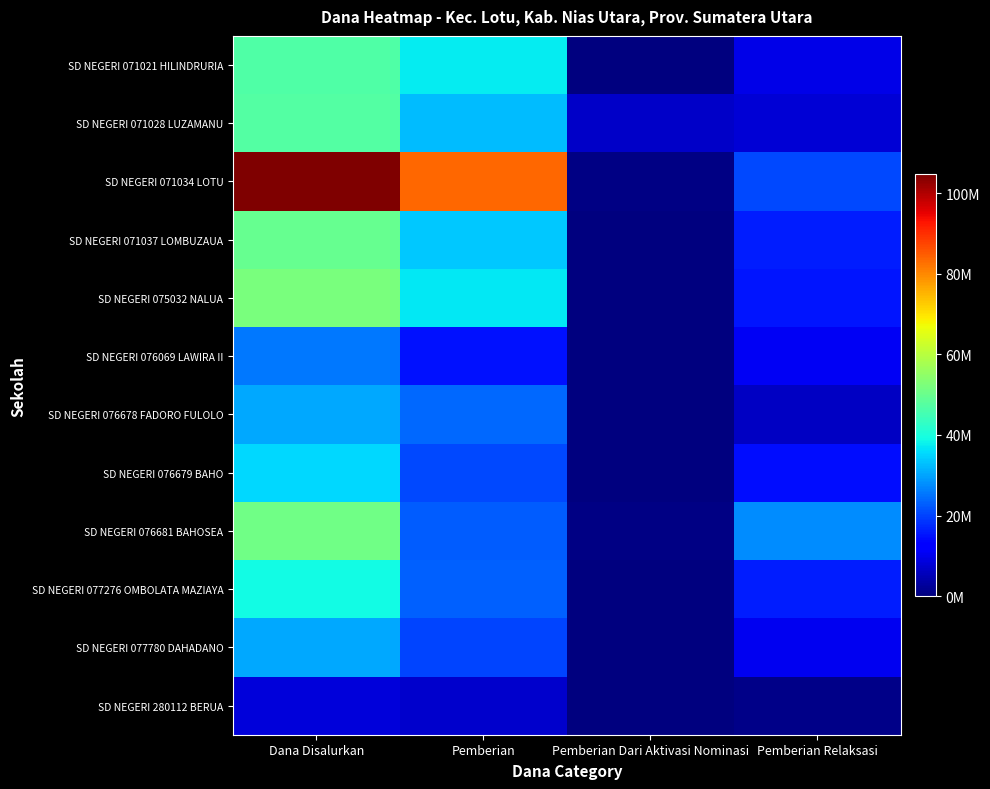

What is the spread (max minus min) of values at Pemberian Relaksasi?

26550000